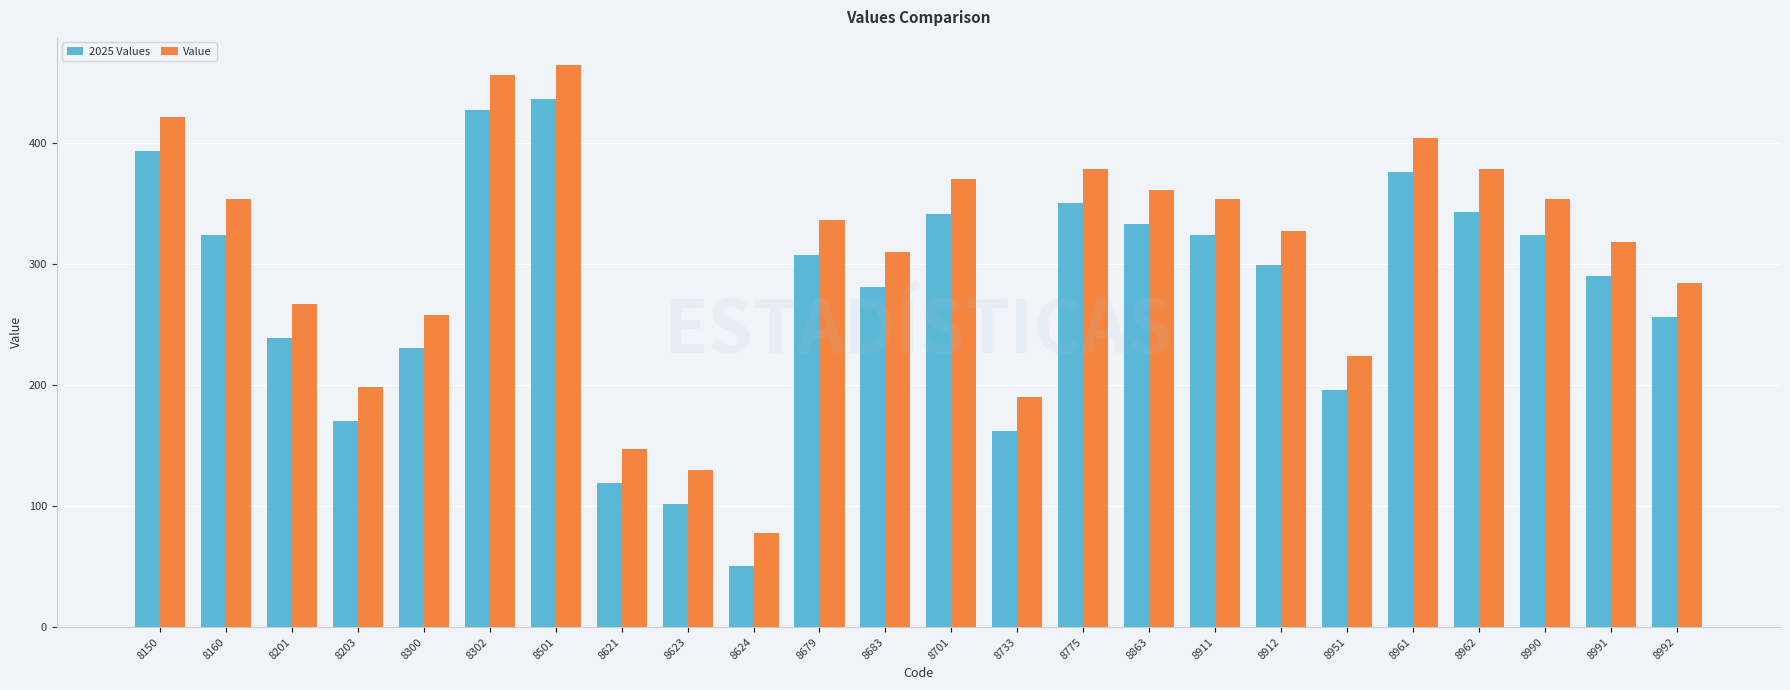

Where does the 2025 Values series first go above 307?

8150